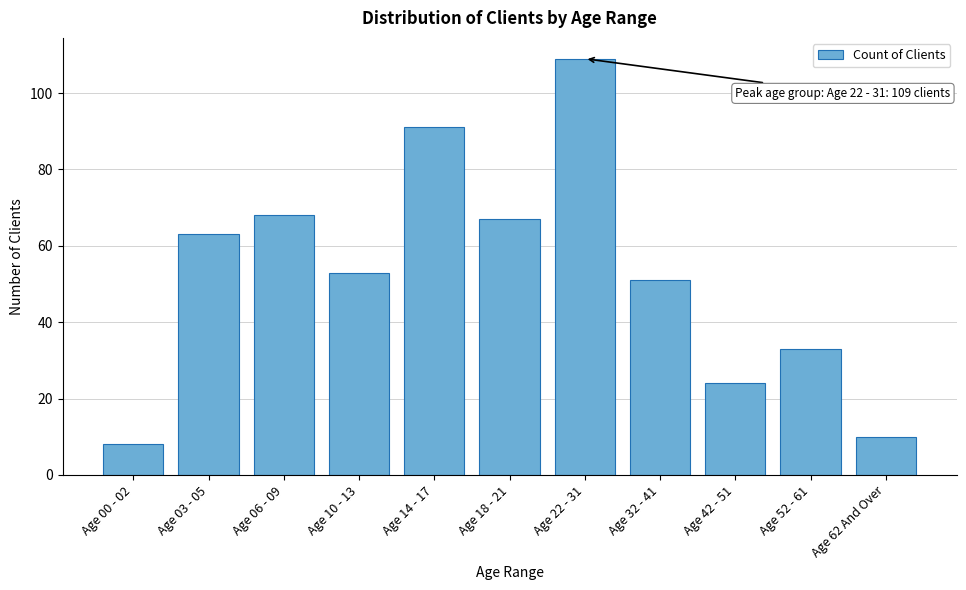

Reading right to left, extract all data points from this chart.

10	33	24	51	109	67	91	53	68	63	8